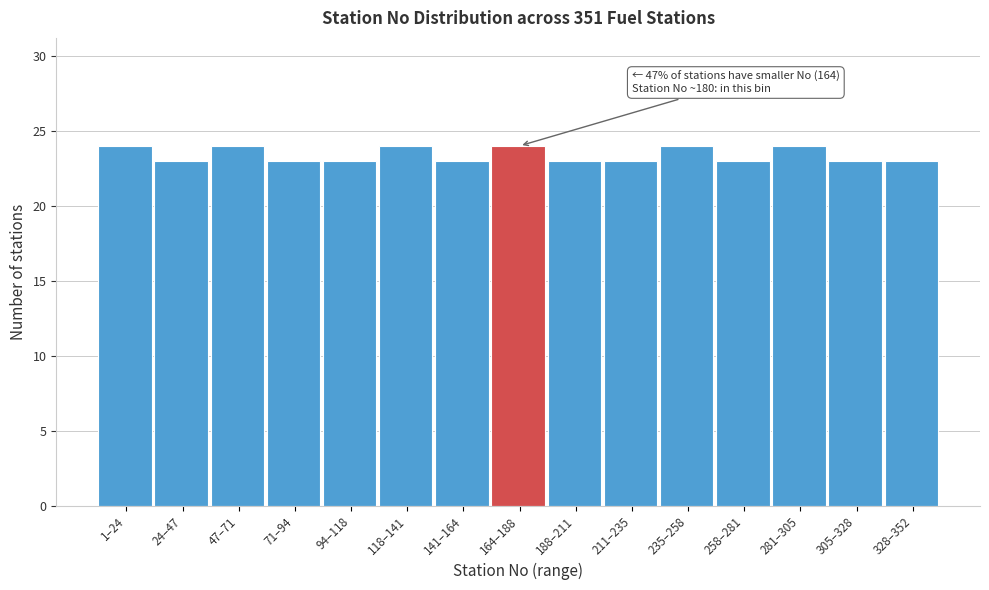

Reading left to right, transcribe all the data shown in this chart.

1–24=24	24–47=23	47–71=24	71–94=23	94–118=23	118–141=24	141–164=23	164–188=24	188–211=23	211–235=23	235–258=24	258–281=23	281–305=24	305–328=23	328–352=23